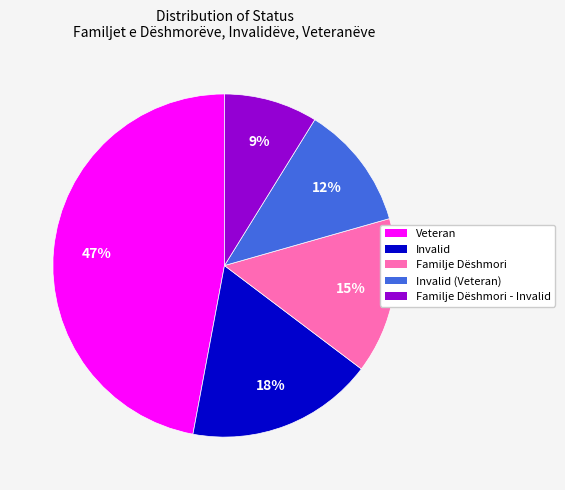

To the nearest percent, what is the average slice percentage?

20%